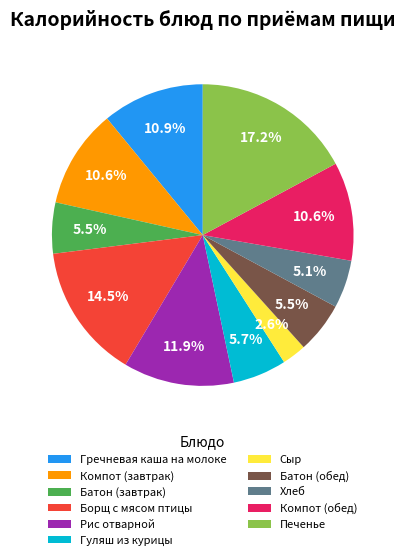

To the nearest percent, what is the difference between the Гречневая каша на молоке and Сыр slice percentages?

8%